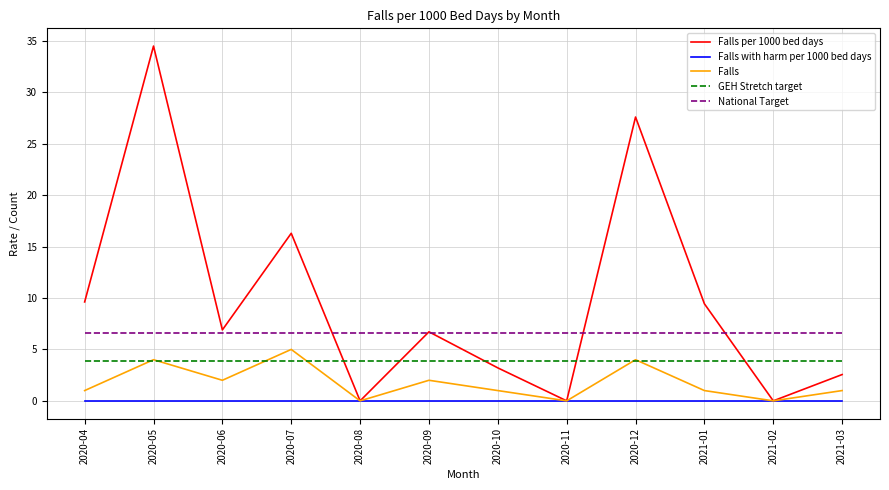

What are all the series names shown in the legend?

Falls per 1000 bed days, Falls with harm per 1000 bed days, Falls, GEH Stretch target, National Target